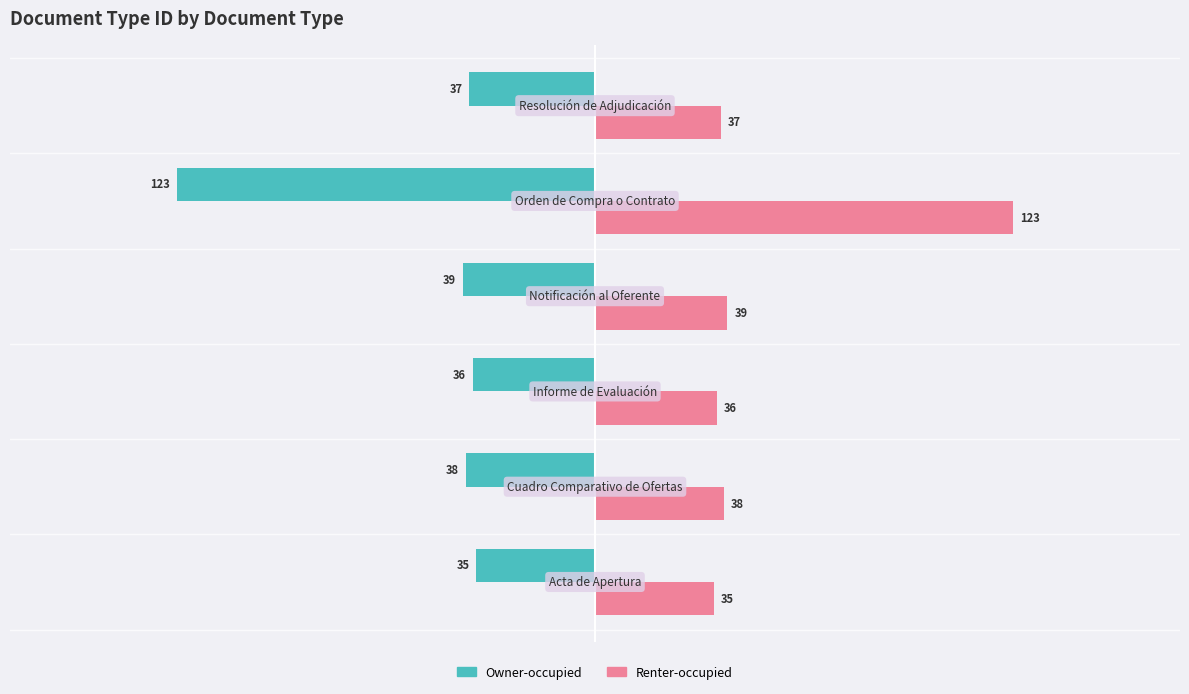

What is the difference between the maximum and minimum values in the Renter-occupied series?

88